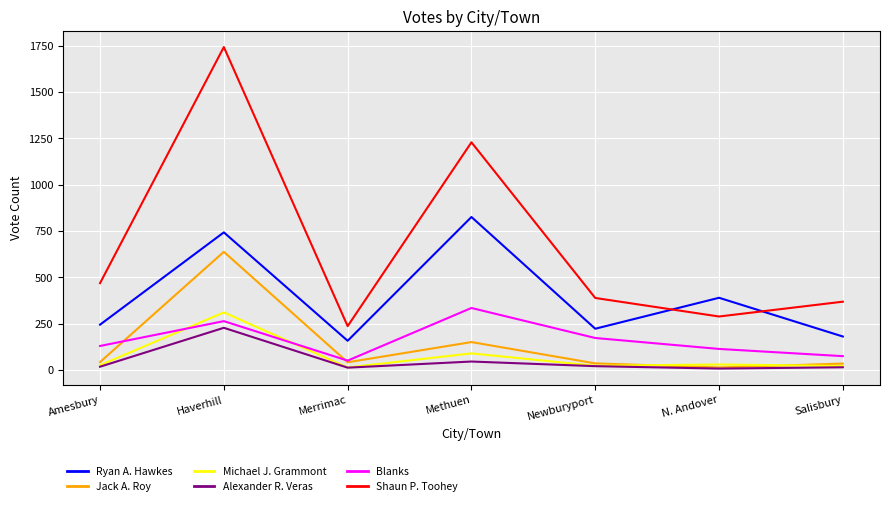

True or false: Ryan A. Hawkes and Jack A. Roy intersect in this chart.

False